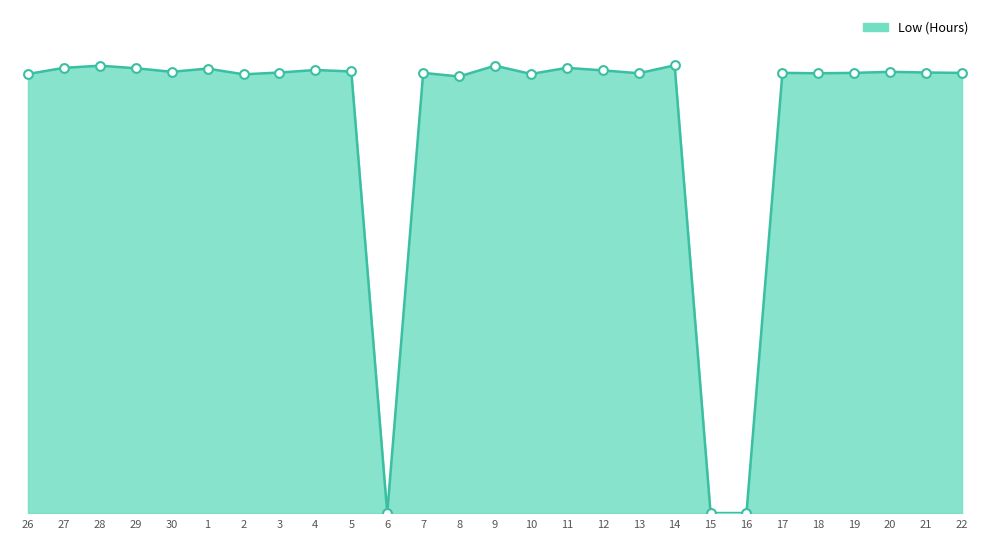

What is the change in value from 28 to 11?

-0.1